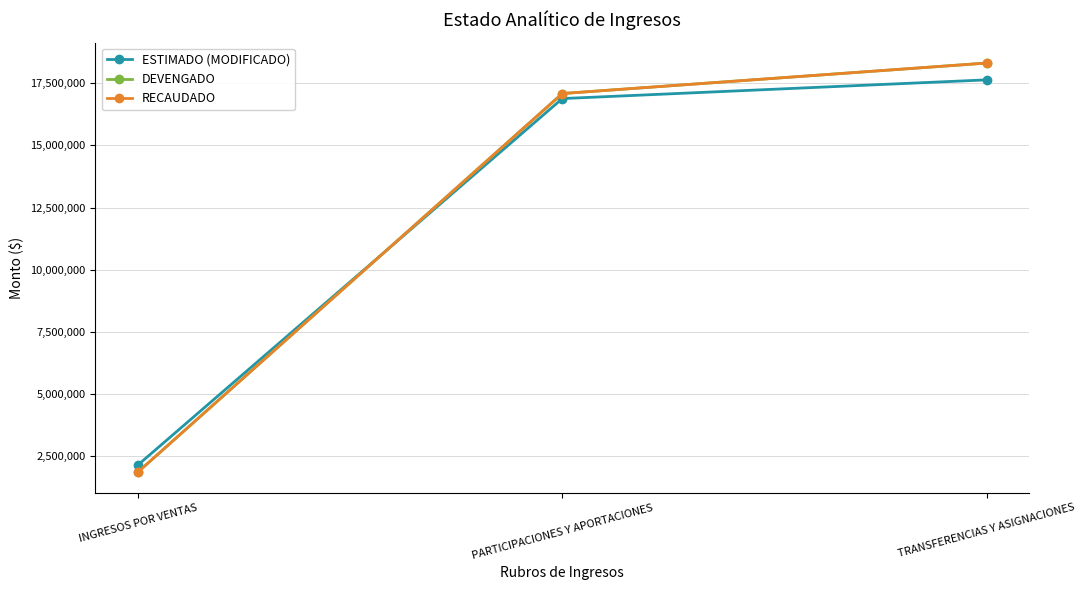

Is this an area chart (filled region under the line)?

No